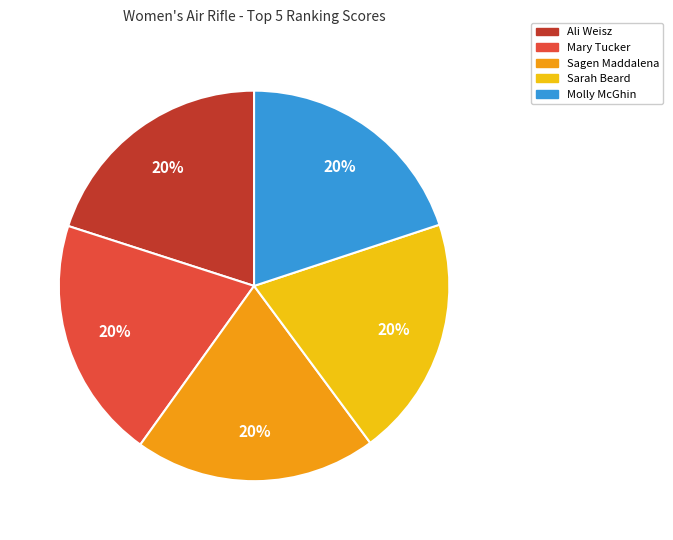

Approximately how many times larger is the value at Ali Weisz compared to Mary Tucker?

1.0